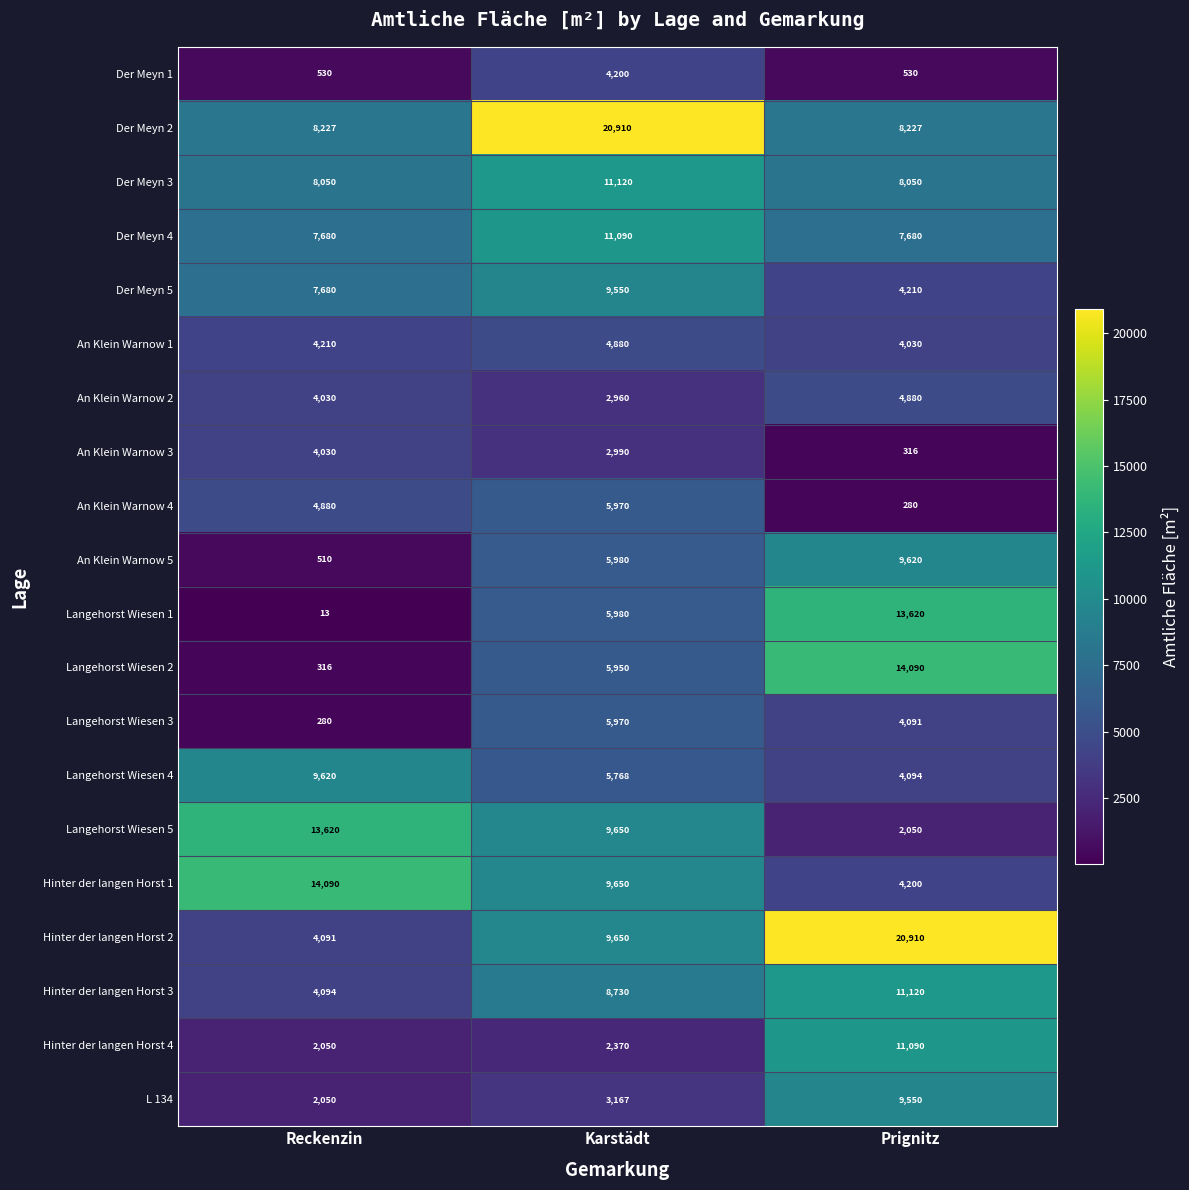

The value of Langehorst Wiesen 1 at Prignitz is 22090. True or false?

False